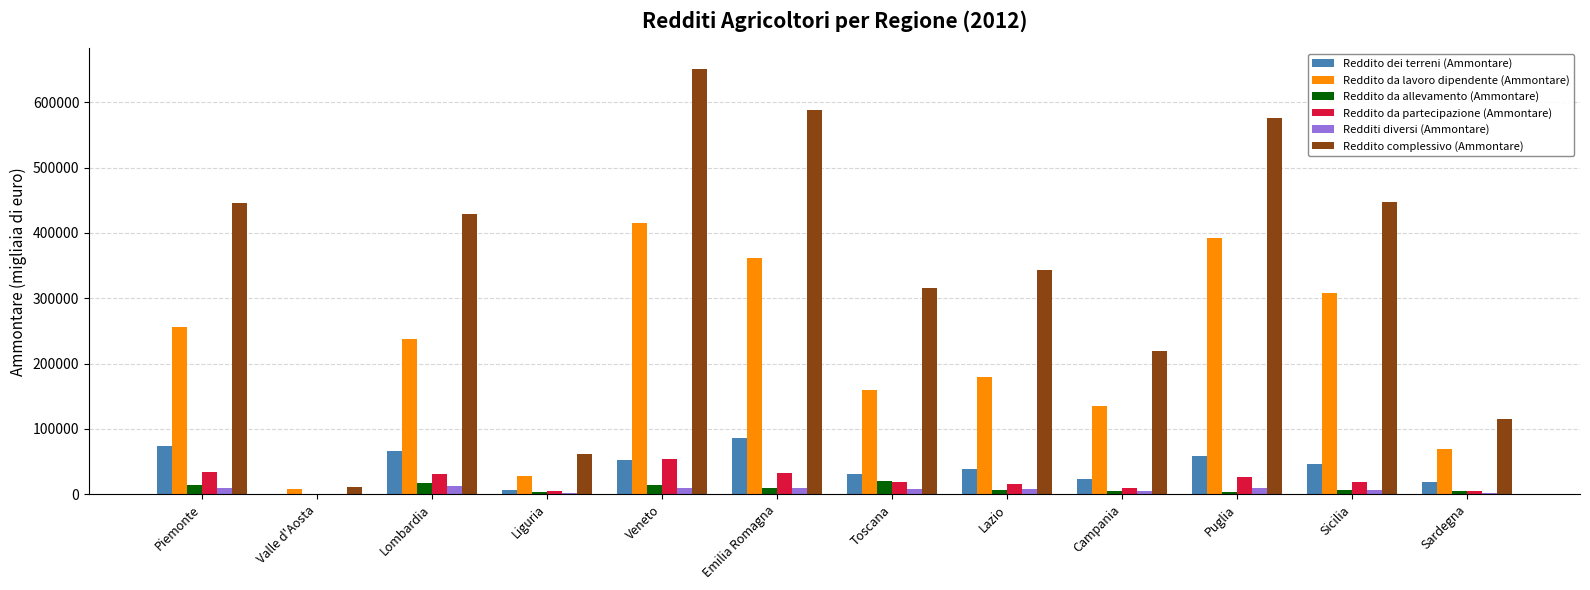

What are all the series names shown in the legend?

Reddito dei terreni (Ammontare), Reddito da lavoro dipendente (Ammontare), Reddito da allevamento (Ammontare), Reddito da partecipazione (Ammontare), Redditi diversi (Ammontare), Reddito complessivo (Ammontare)